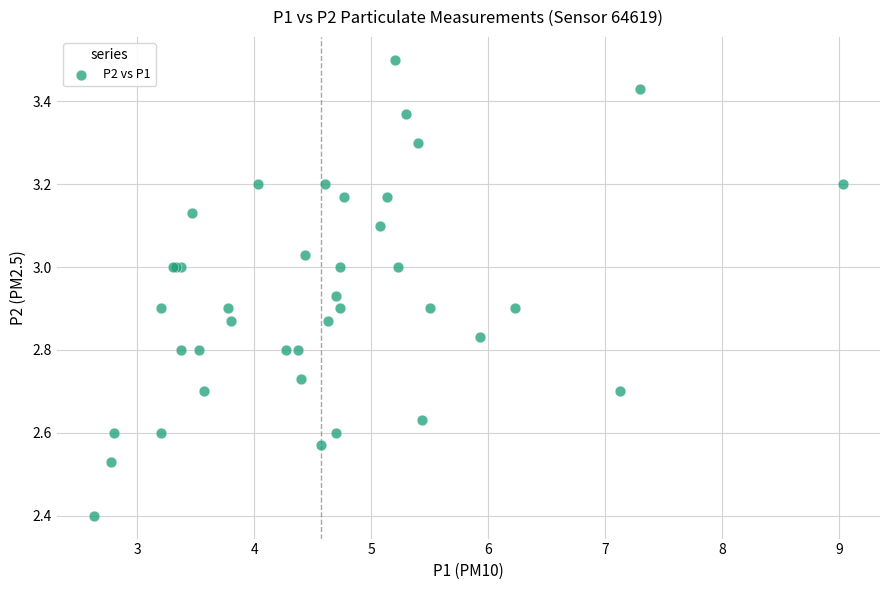

What Y value in the scatter plot is closest to 2?

2.4